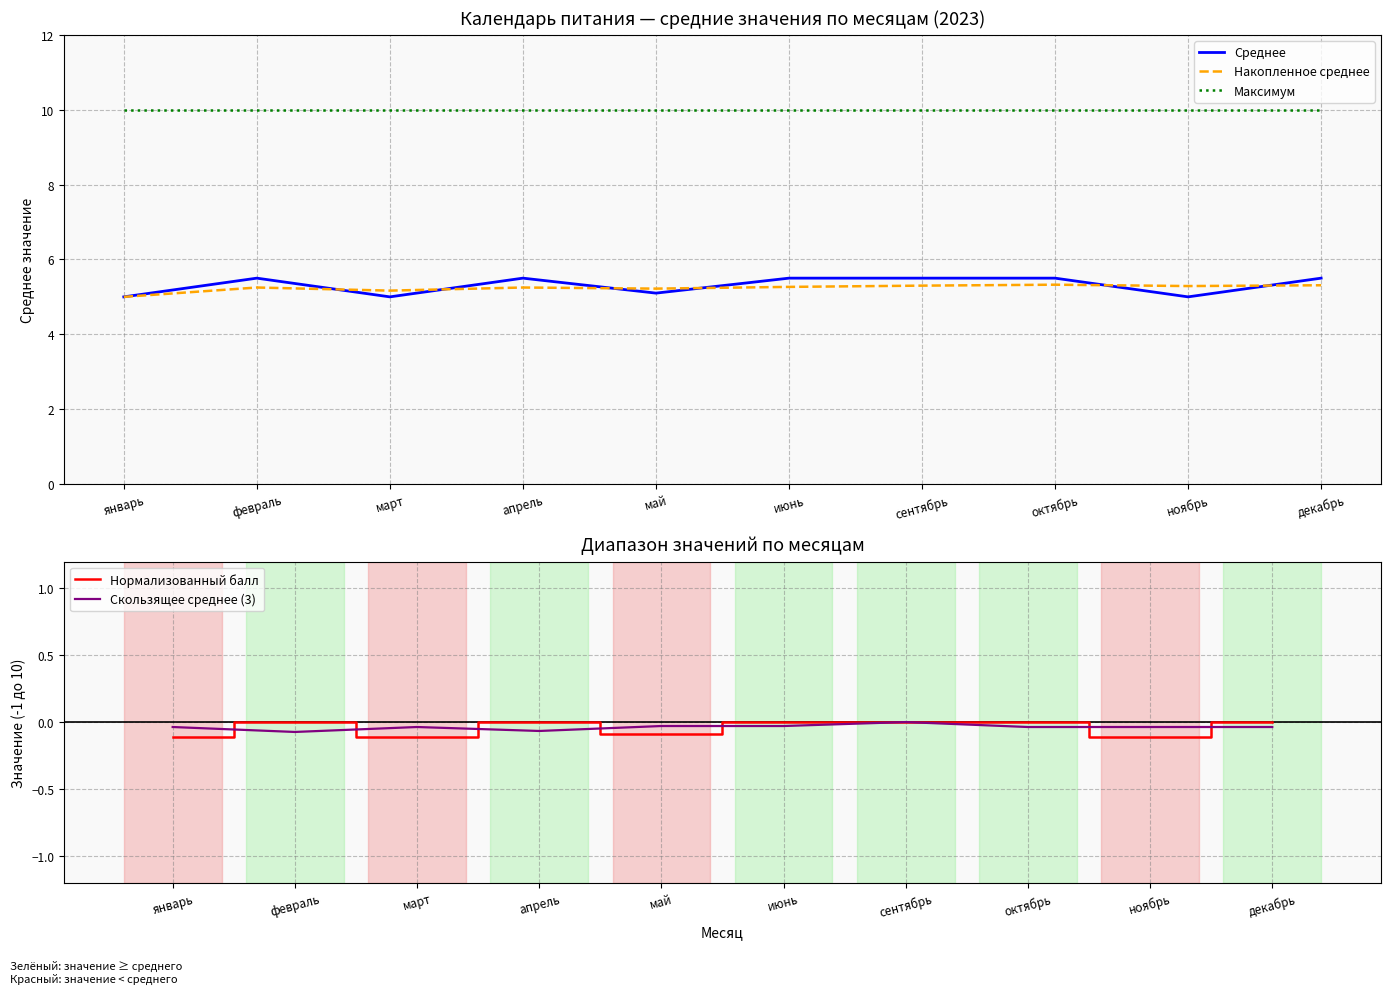

Rank the series by their maximum value, from highest to lowest.

Максимум, Среднее, Накопленное среднее, Нормализованный балл, Скользящее среднее (3)